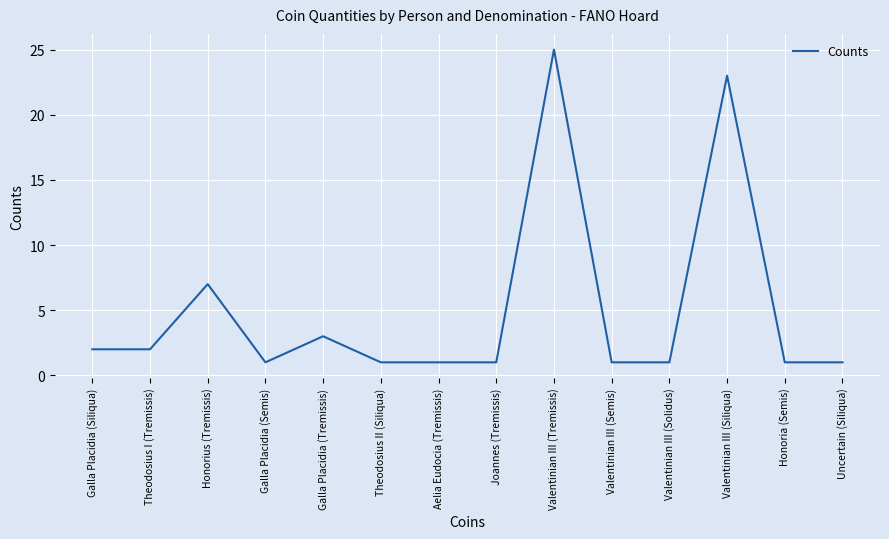

Does the chart have visible grid lines?

Yes